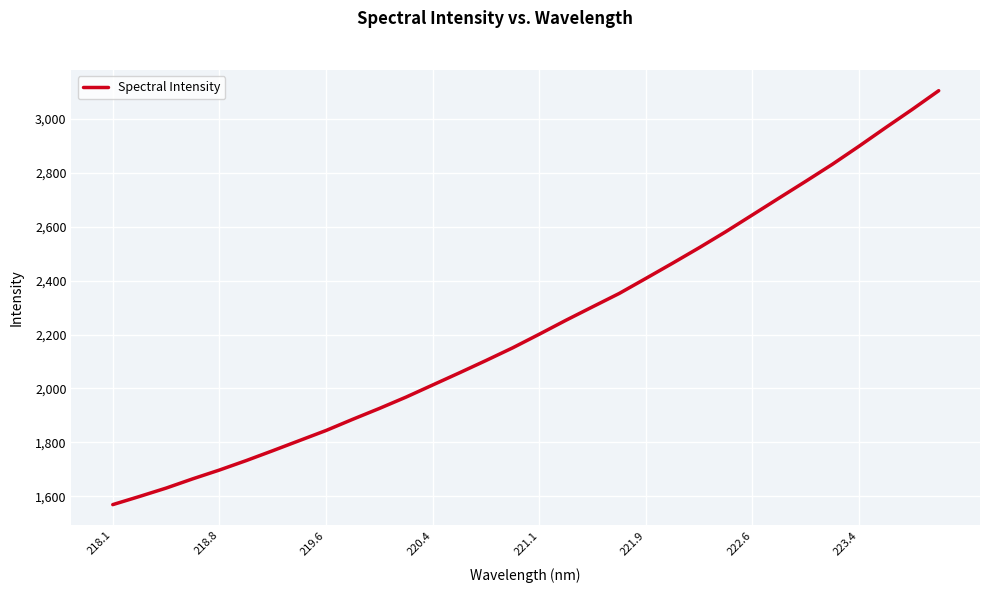

Does the chart display data point markers on the line(s)?

No